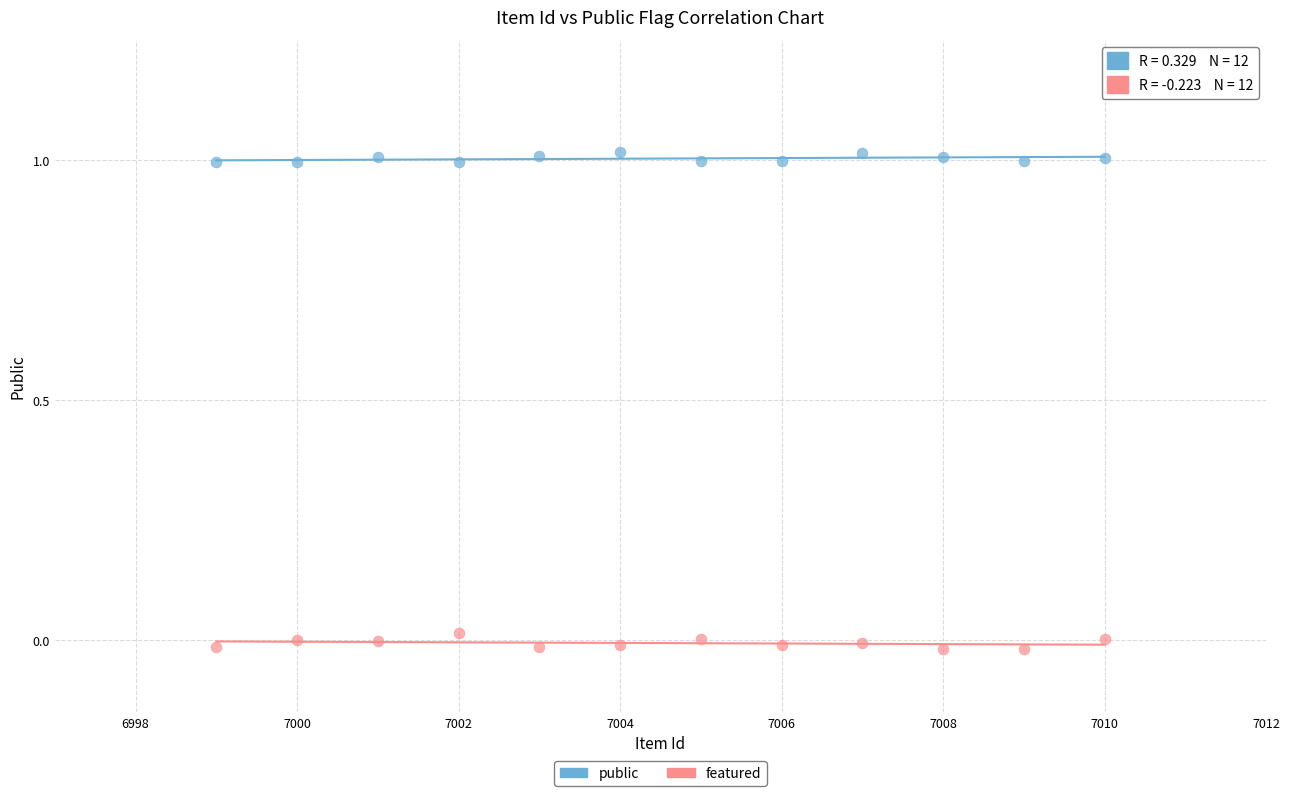

What are all the series names shown in the legend?

public, featured